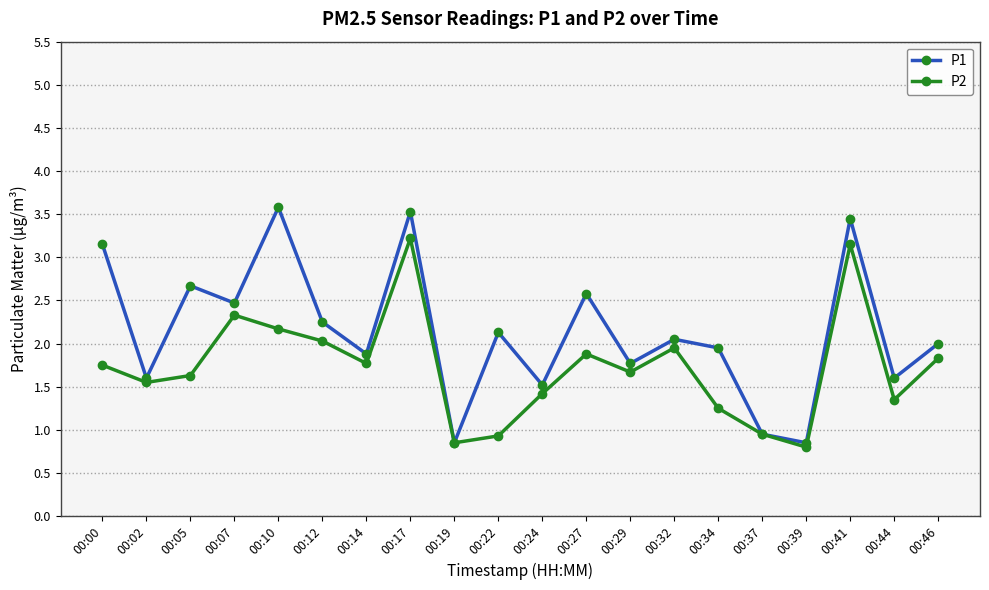

Does the chart have visible grid lines?

Yes